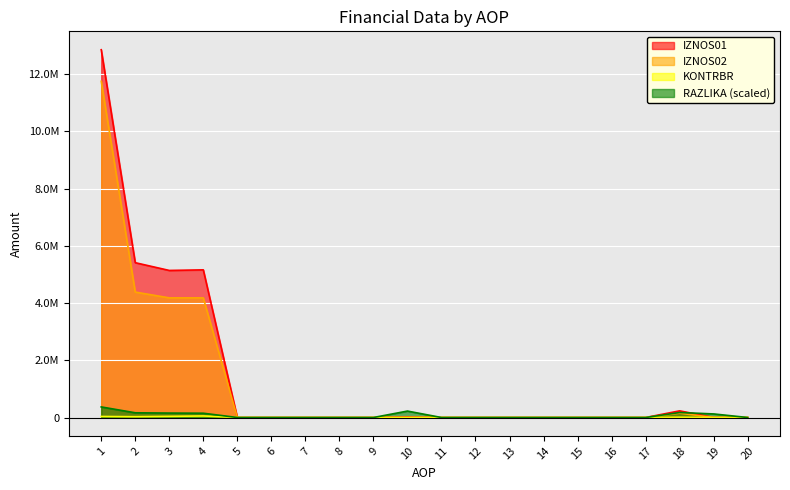

How many series are shown in this chart?

4